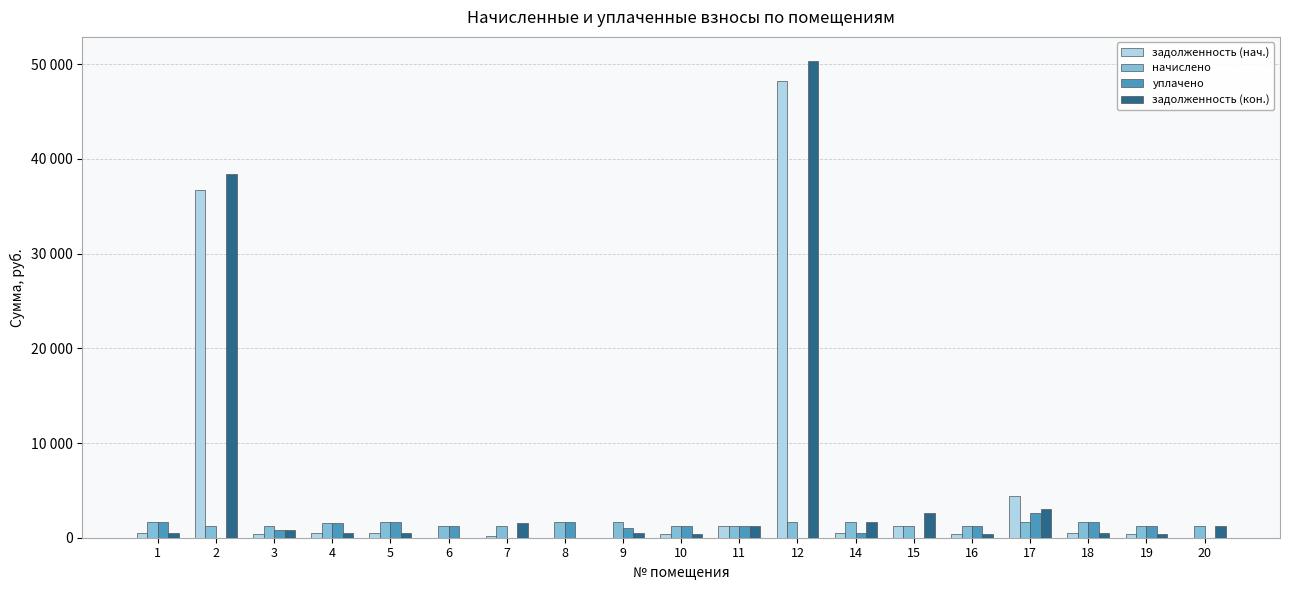

List the series in order of their peak value, highest first.

задолженность (кон.), задолженность (нач.), уплачено, начислено